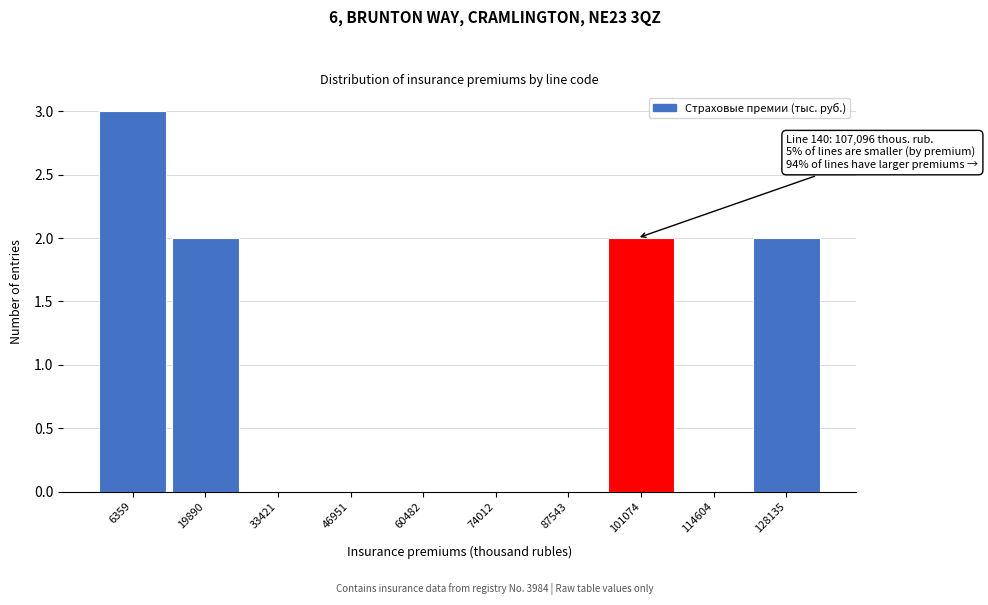

Reading left to right, list all the values displayed in this chart.

6359=3	19890=2	33421=0	46951=0	60482=0	74012=0	87543=0	101074=2	114604=0	128135=2